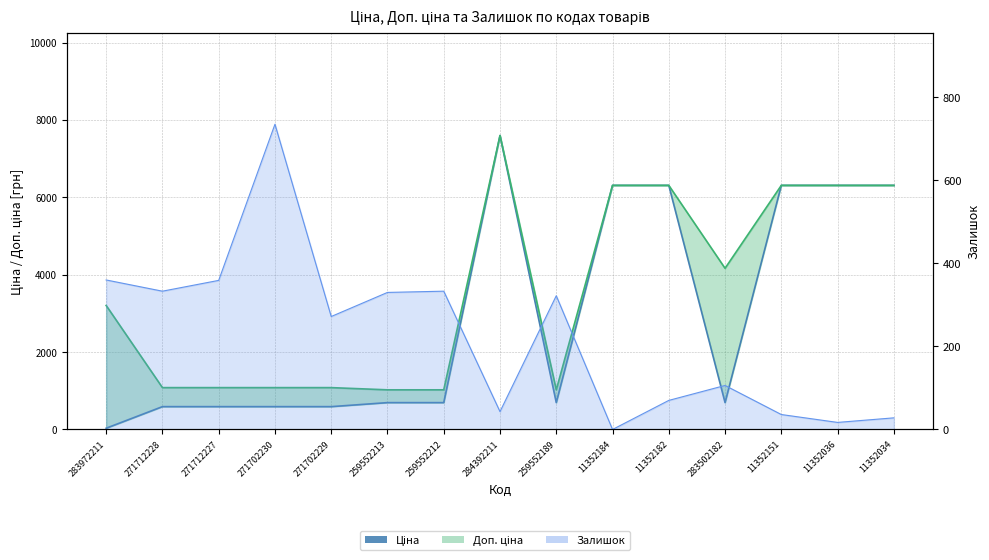

What is the change in value from 11352184 to 283502182?

-5614.5